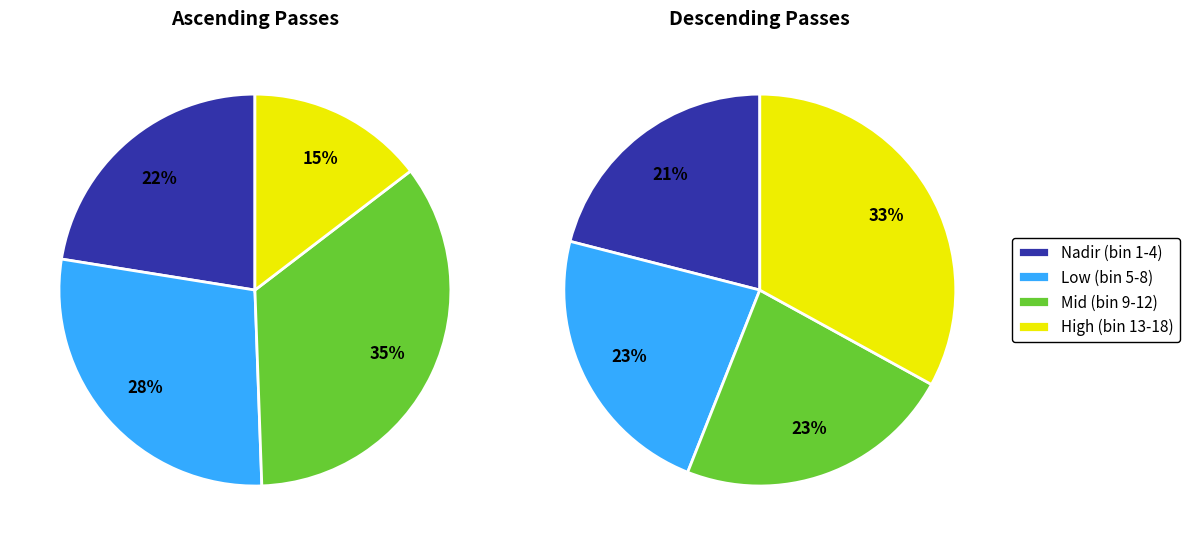

What portion of the pie excludes 5?

92.3%